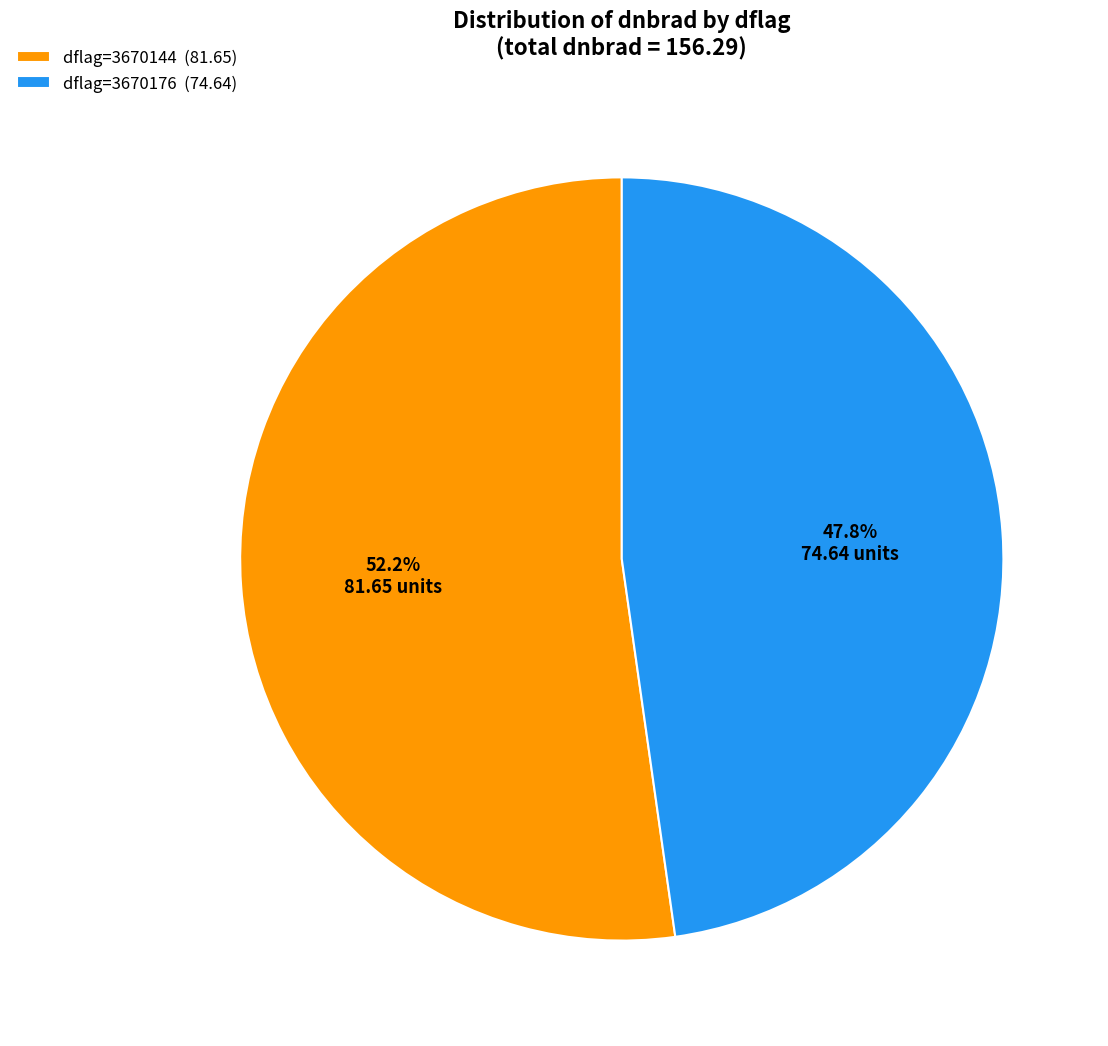

Approximately how many times larger is the value at dflag=3670144 (81.65) compared to dflag=3670176 (74.64)?

1.1